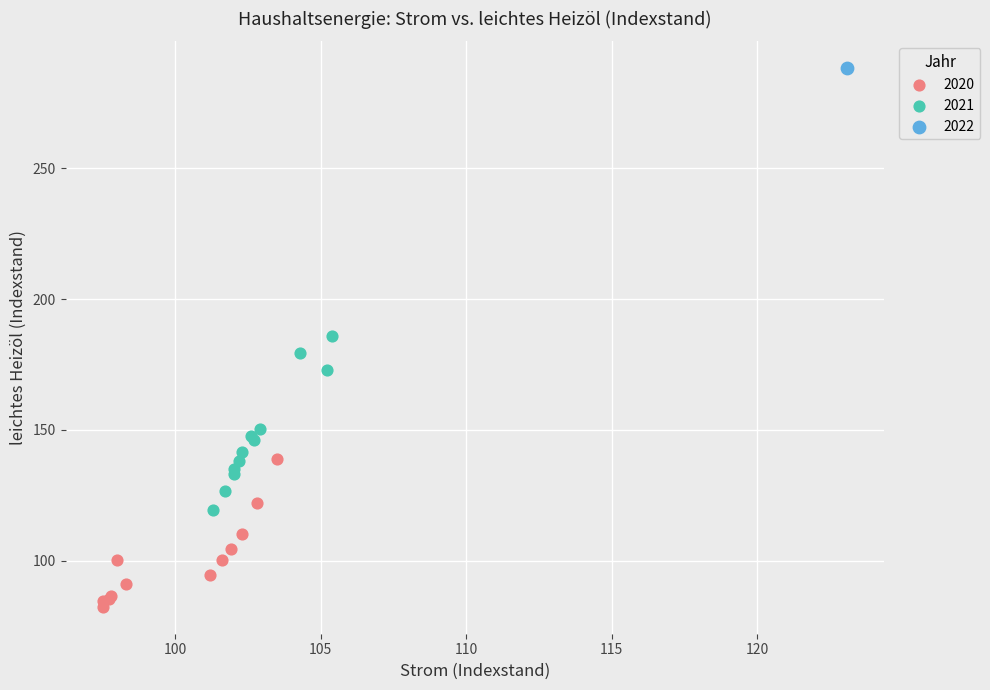

Which series reaches the maximum Y coordinate?

2022